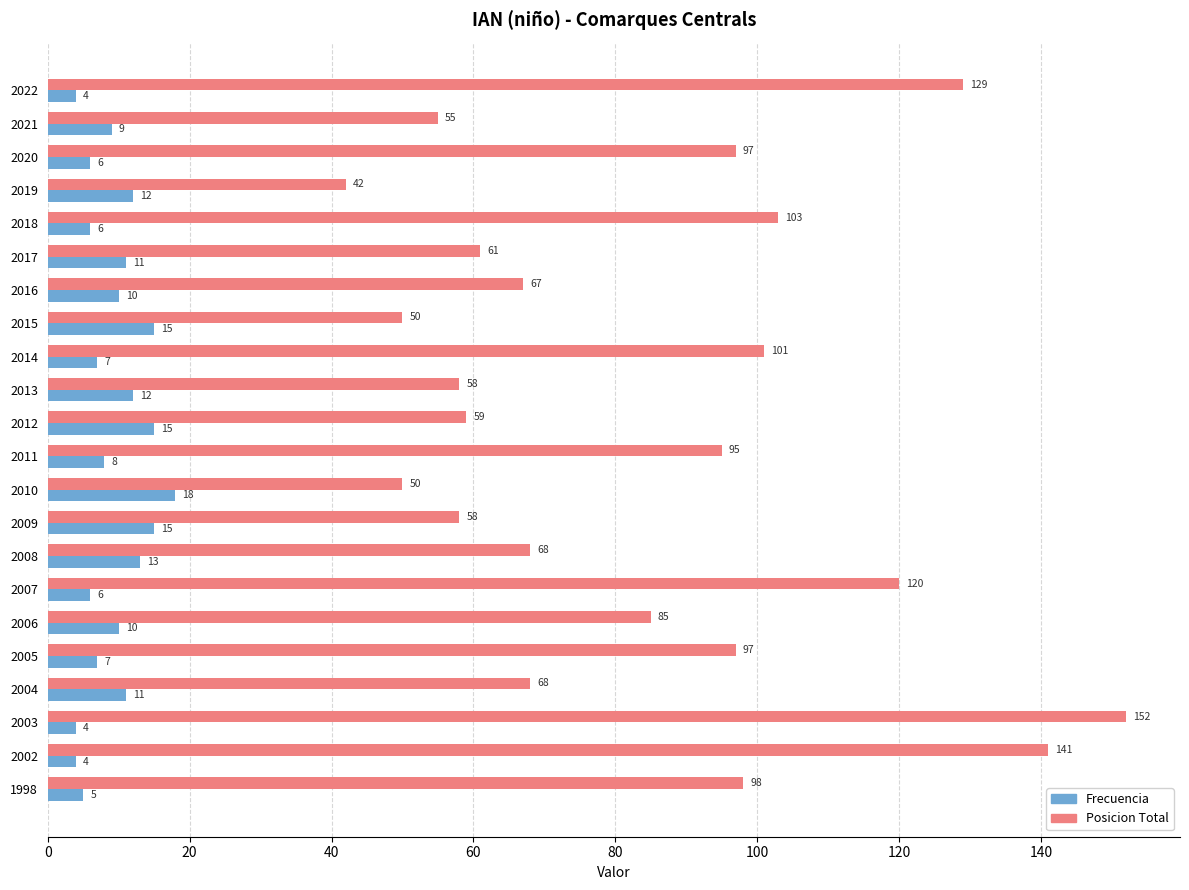

Which series has the widest spread of values?

Posicion Total